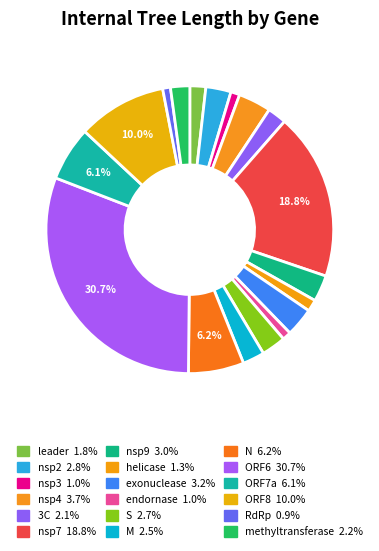

What is the smallest slice in the pie chart?

RdRp